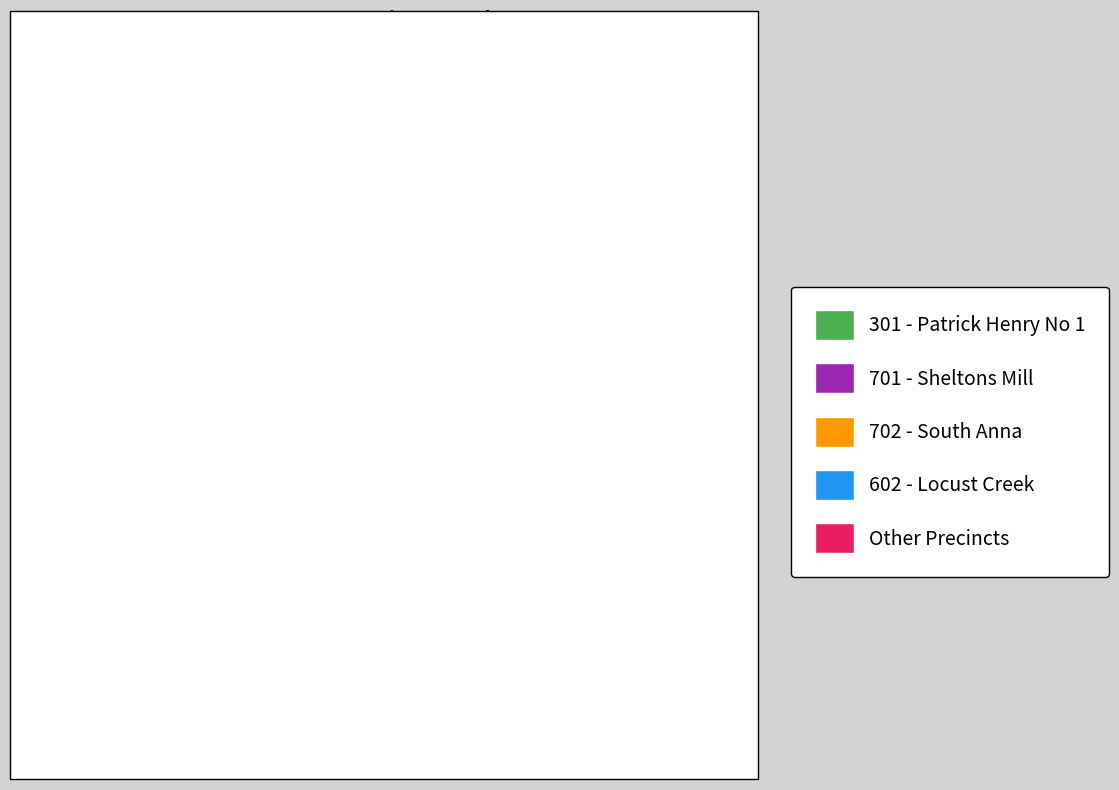

Between Other Precincts and 602 - Locust Creek, which is larger?

Other Precincts